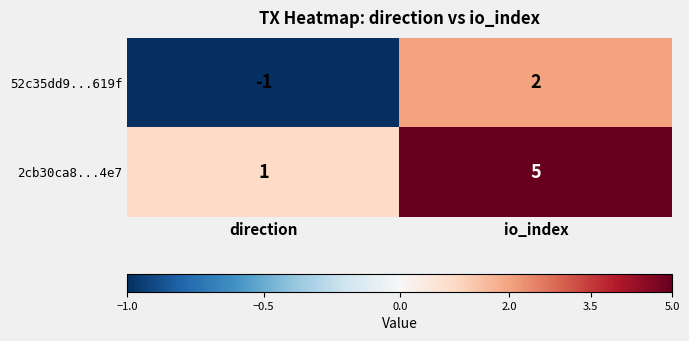

Reading left to right, list all the values displayed in this chart.

52c35dd9...619f: direction=-1	io_index=2
2cb30ca8...4e7: direction=1	io_index=5